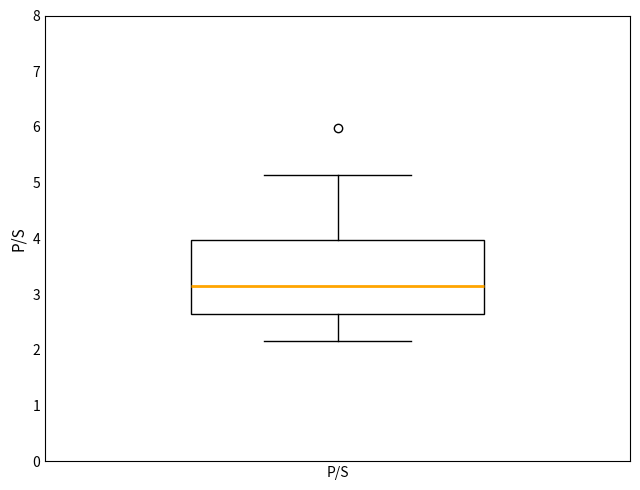

Read this box plot against the y-axis: the position of the median line, the range covered by the box, and the ends of both whiskers. The values are not printed on the chart, so give them approximately, as read against the axis.

median 3.2, box 2.7 to 4.0, whiskers 2.2 to 5.1